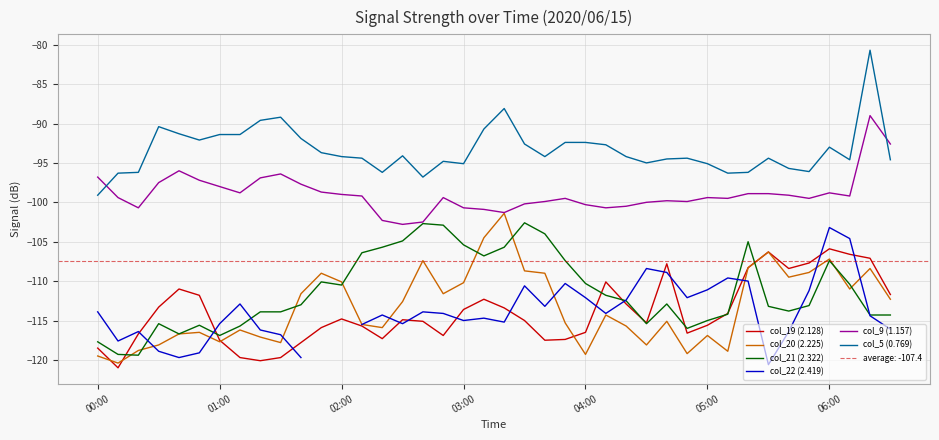

How many data points in col_9 (1.157) are less than -99?

24